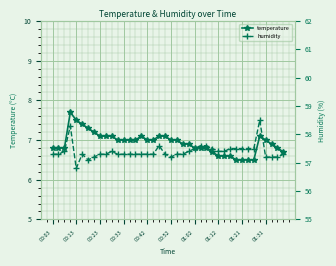

What is the difference between the maximum and minimum values in the humidity series?

1.7